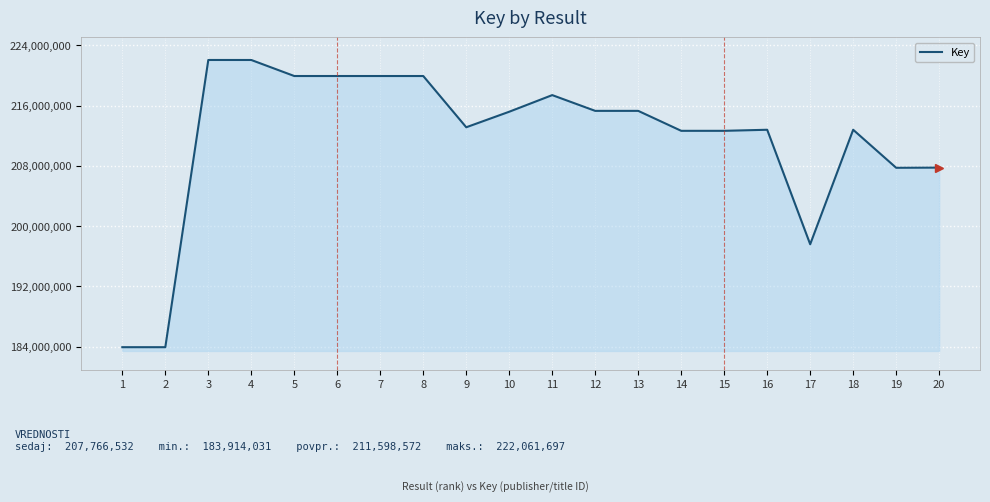

The chart shows a value of 207766532 at 20. True or false?

True